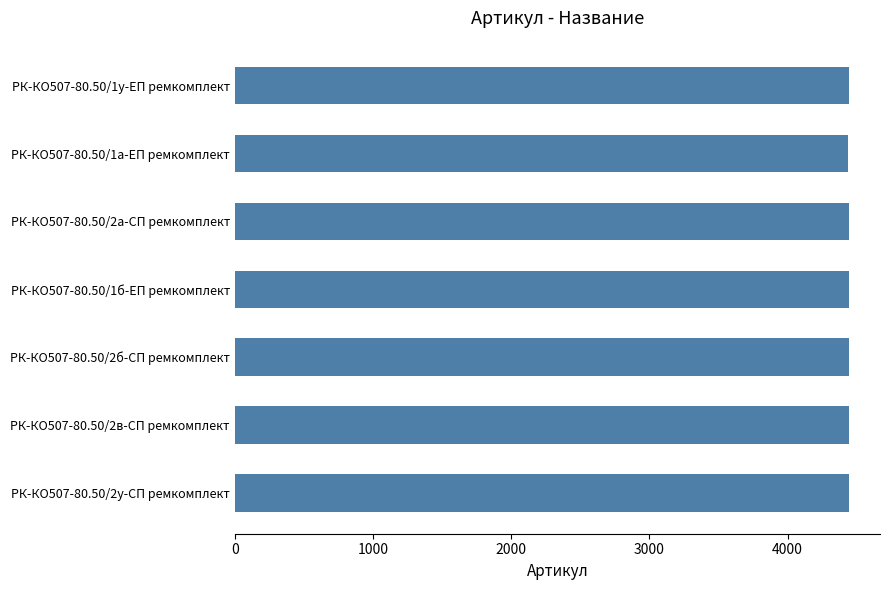

The value at РК-КО507-80.50/1у-ЕП ремкомплект is 4442. True or false?

True